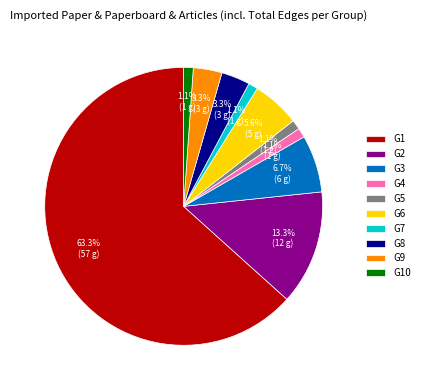

To the nearest percent, what is the average slice percentage?

10%